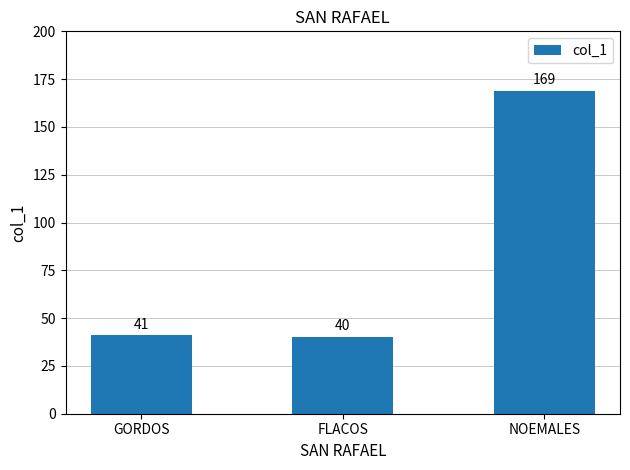

At which category does the chart reach its peak across all series?

NOEMALES